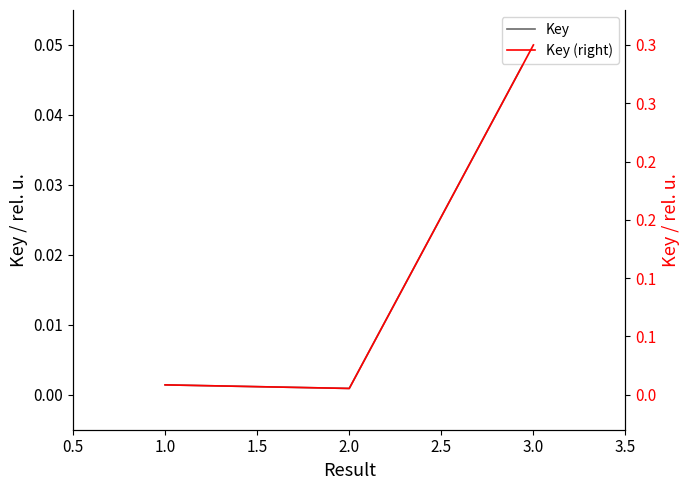

What is the highest value of the Key (right) series?

0.3